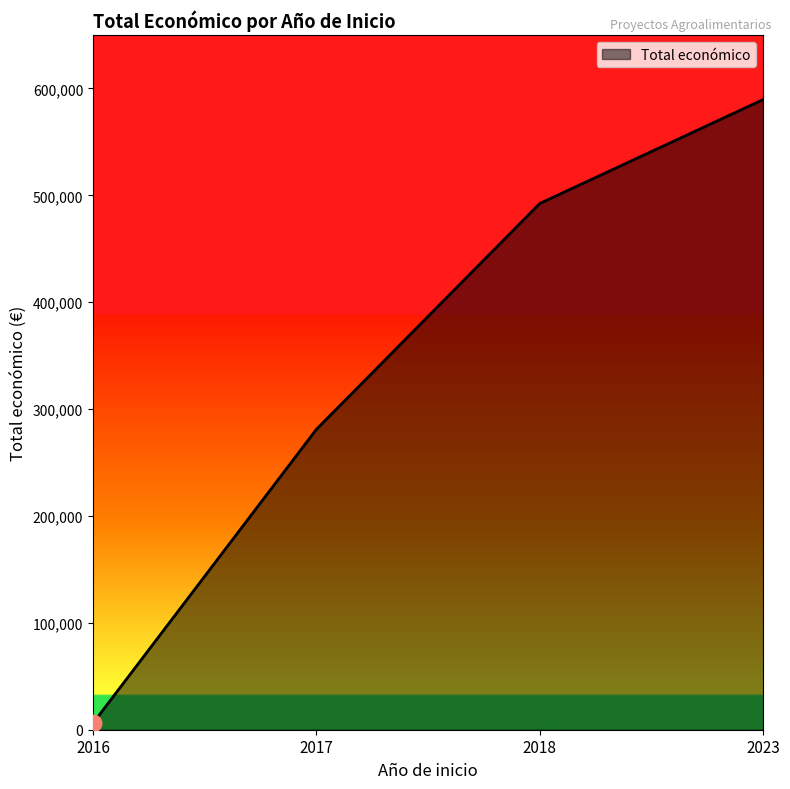

What value does the data have at 2017, to the nearest 10?

280960